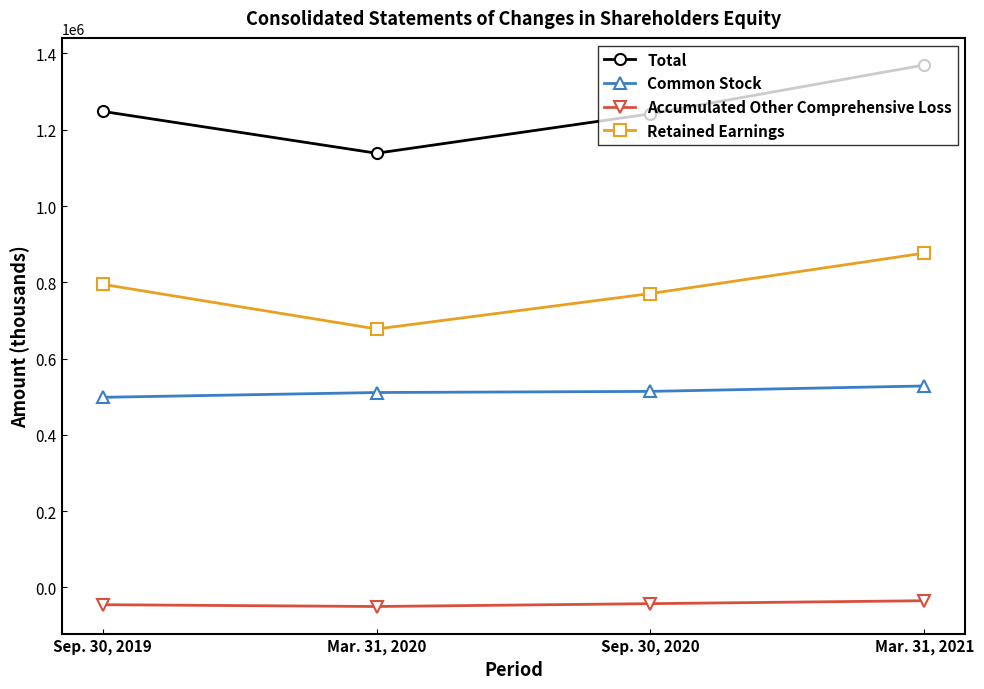

At how many categories does at least one series exceed 596513?

4